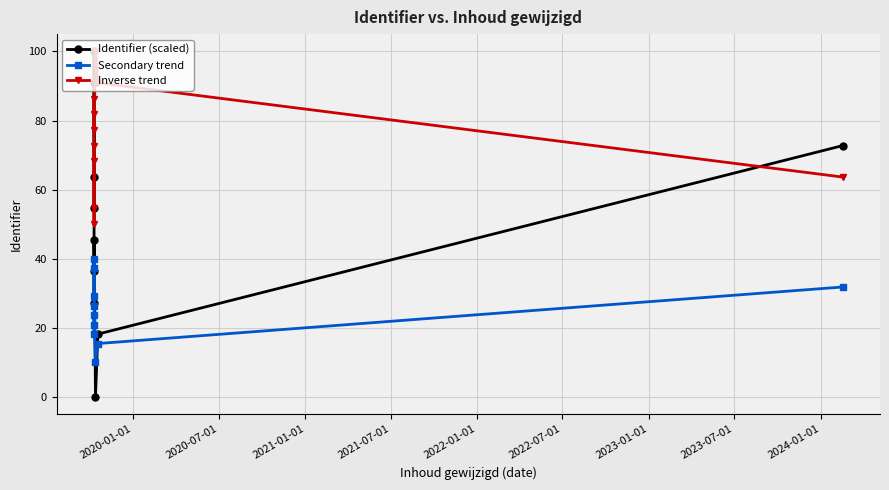

How many distinct data groups are displayed?

3